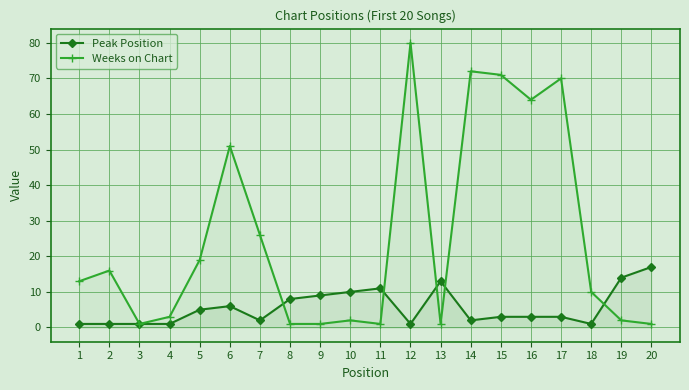

What is the approximate value of Weeks on Chart at 3?

1